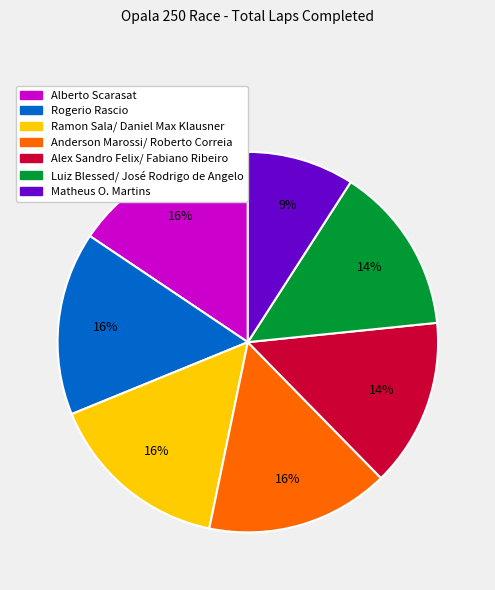

How many segments does this pie chart have?

7